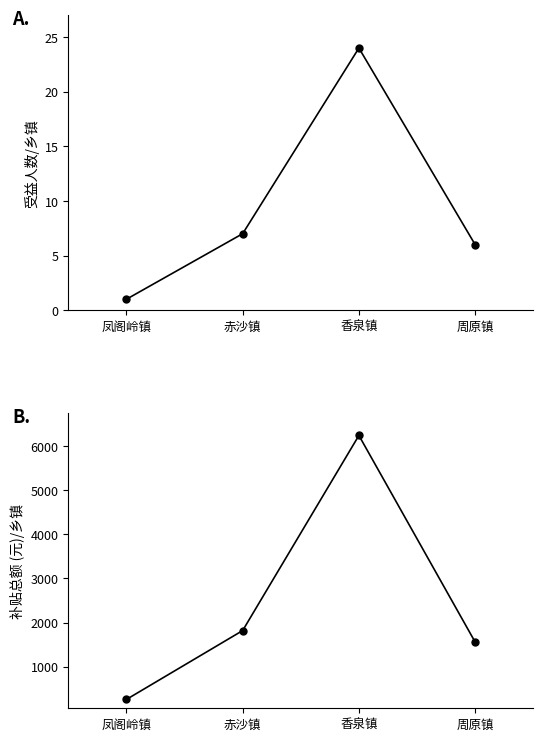

Rank the series at 赤沙镇 from lowest to highest value.

受益人数, 补贴总额